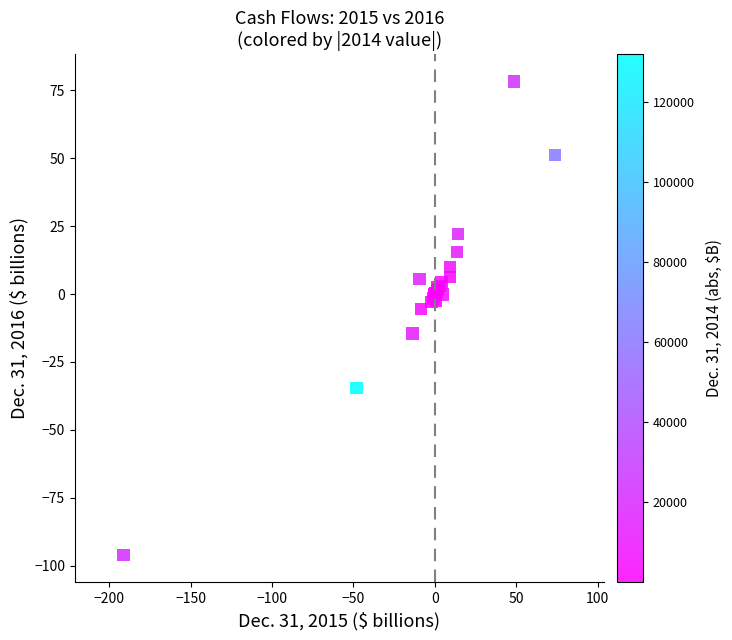

What Y value in the scatter plot is closest to -8?

-5.5